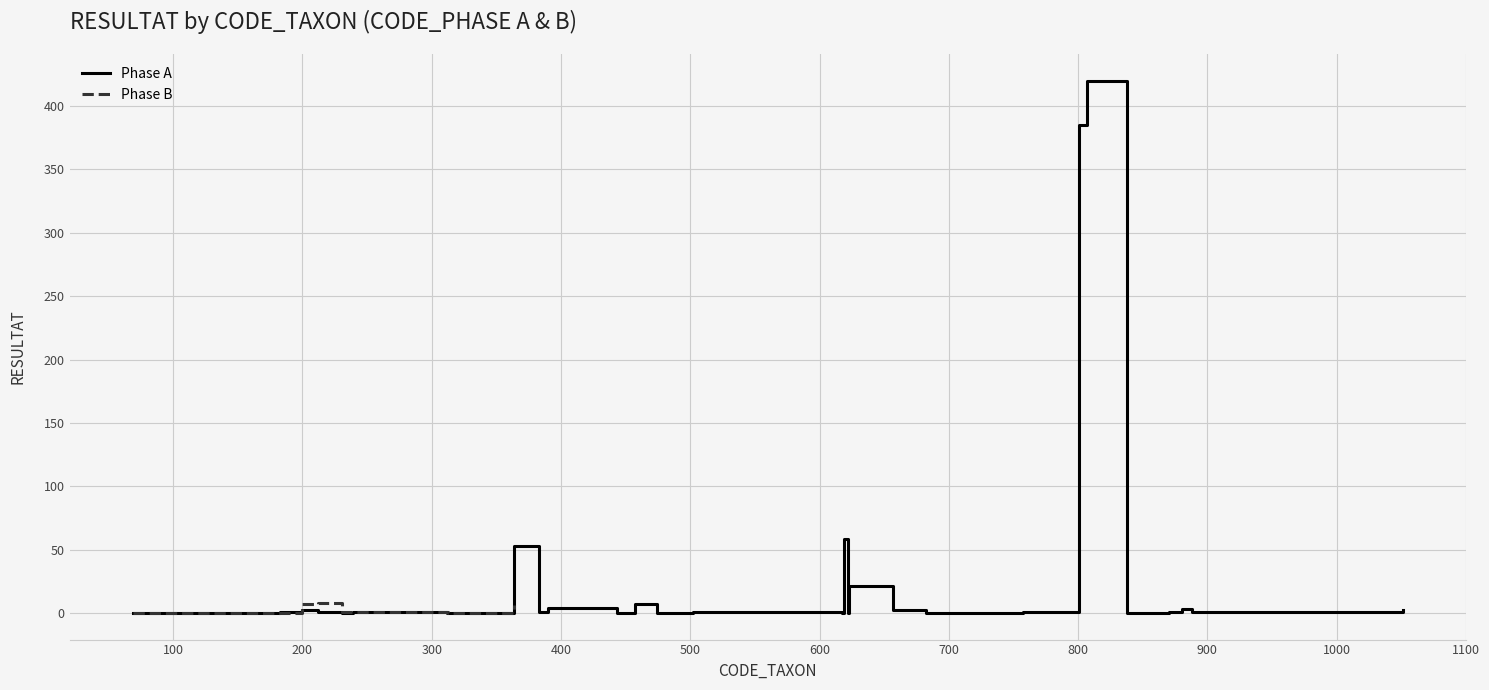

True or false: the data shows 155 at 313.

False